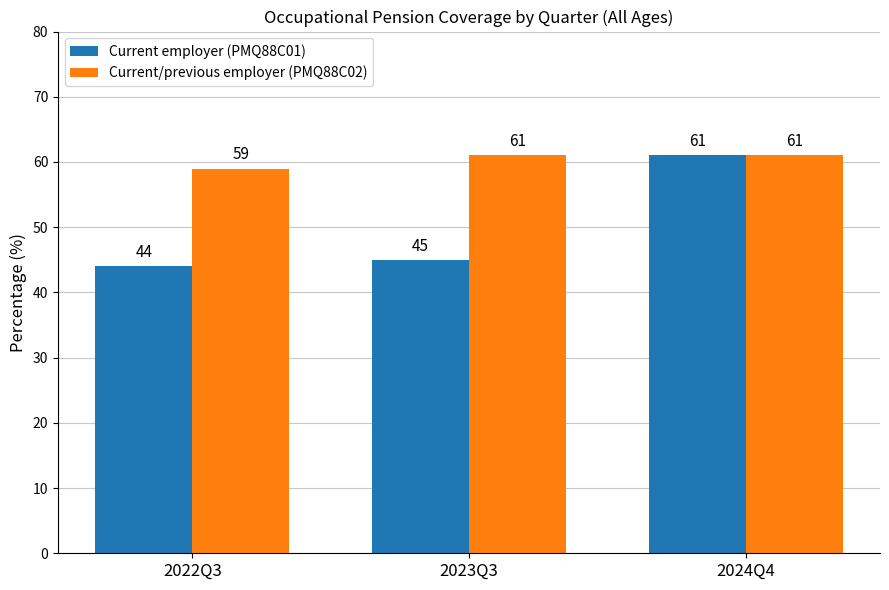

The value of Current/previous employer (PMQ88C02) at 2023Q3 is 61. True or false?

True